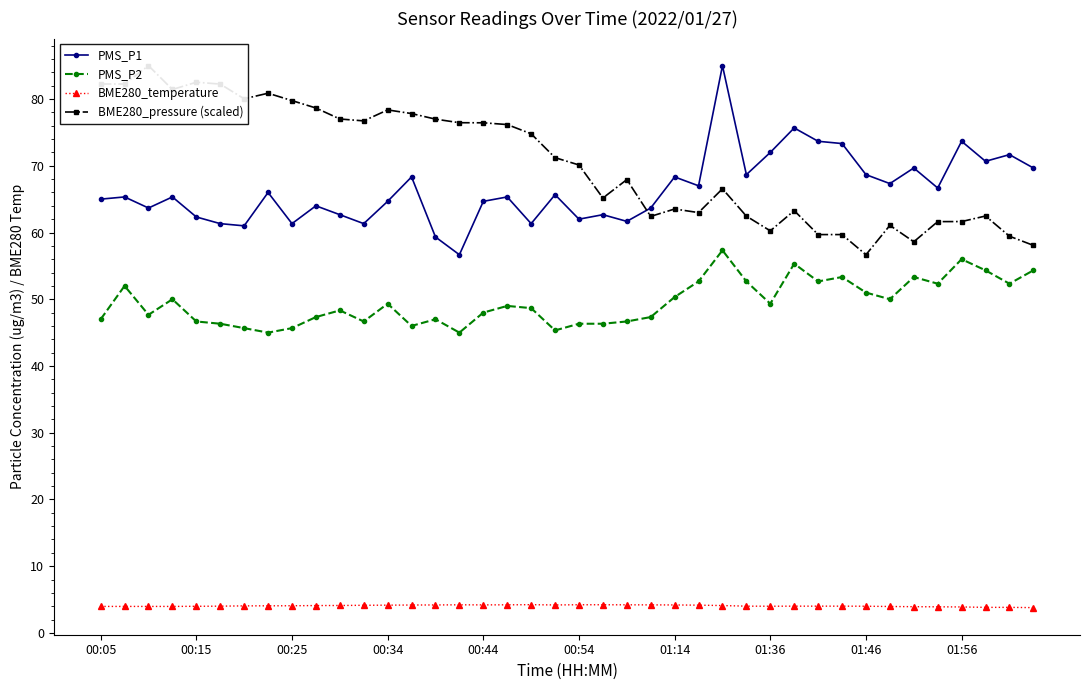

Is the value of PMS_P2 at 14 greater than the value of BME280_temperature at 39?

Yes